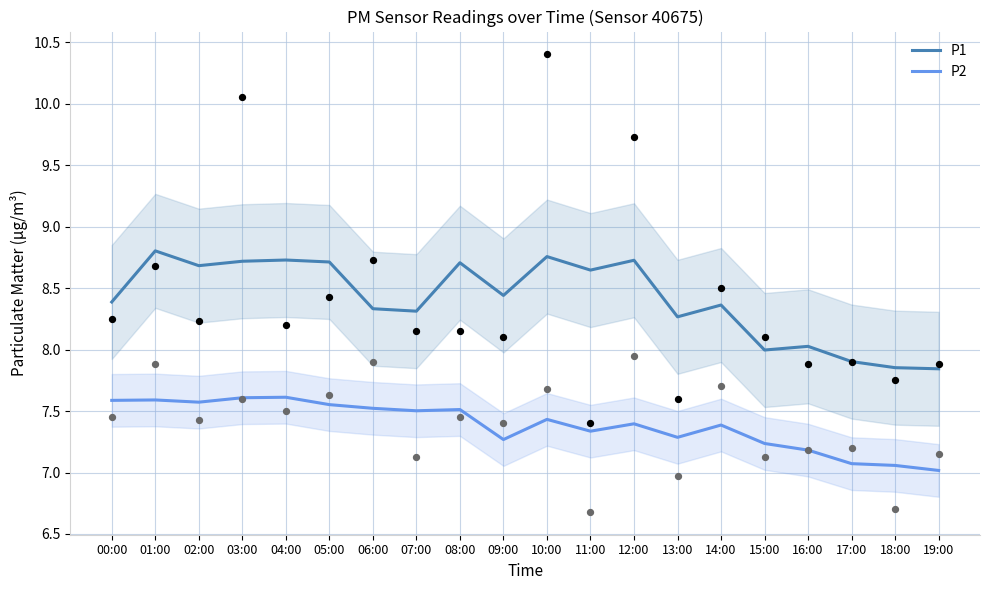

At how many categories does at least one series exceed 7?

20